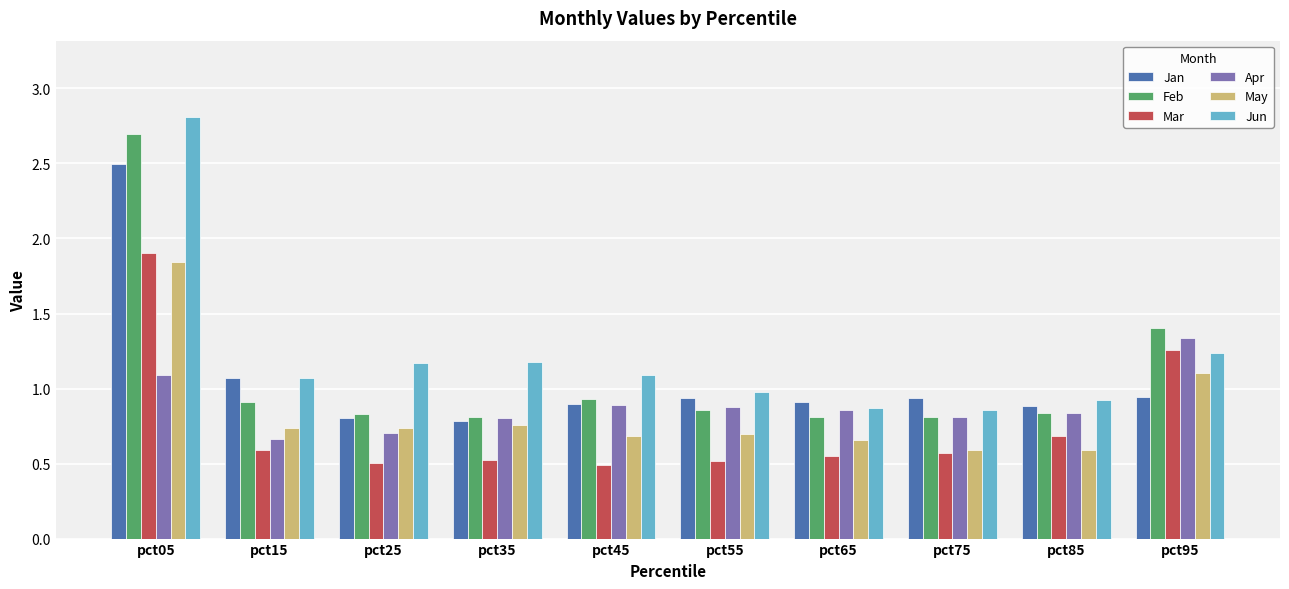

At which category does the chart reach its peak across all series?

pct05